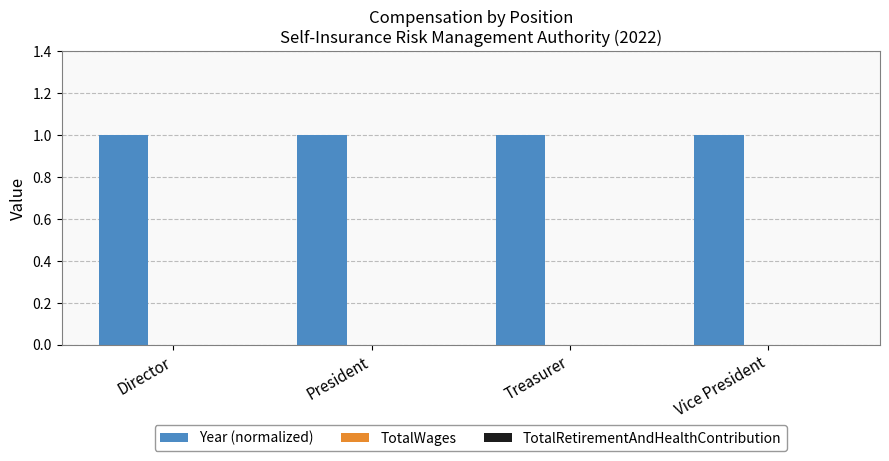

What is the label of the 4th bar from the right?

Director